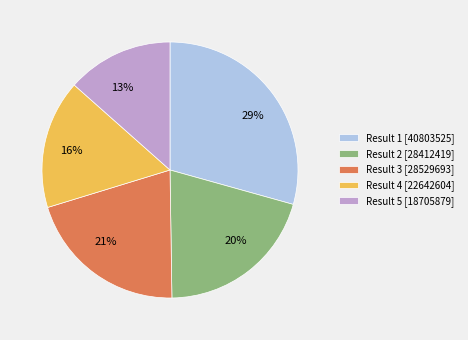

Combined, do Result 5 [18705879] and Result 4 [22642604] account for over 50%?

No